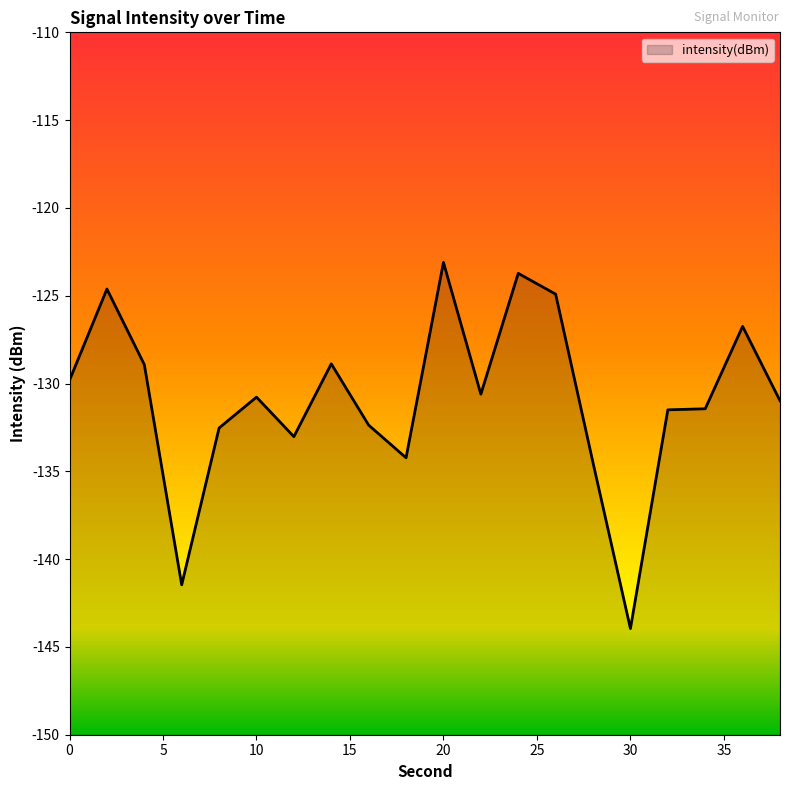

How many points are lower than both their immediate neighbors (excluding endpoints)?

5